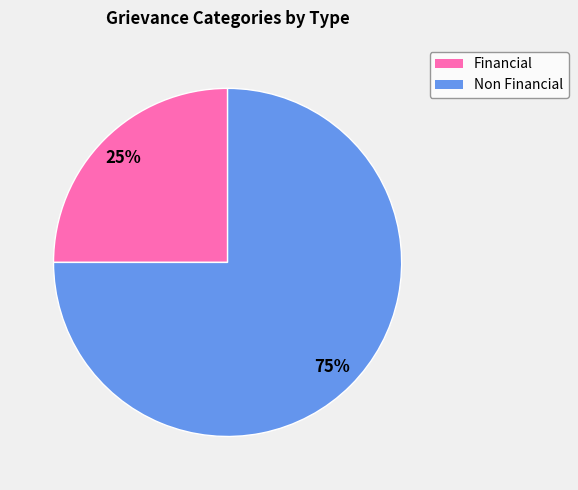

To the nearest percent, what is the difference between the largest and smallest slice percentages?

50%